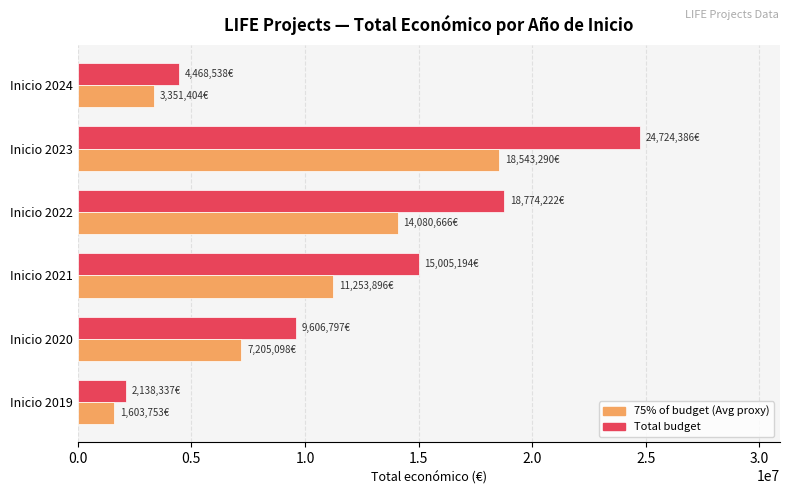

At which category is the sum across all series the highest?

Inicio 2023